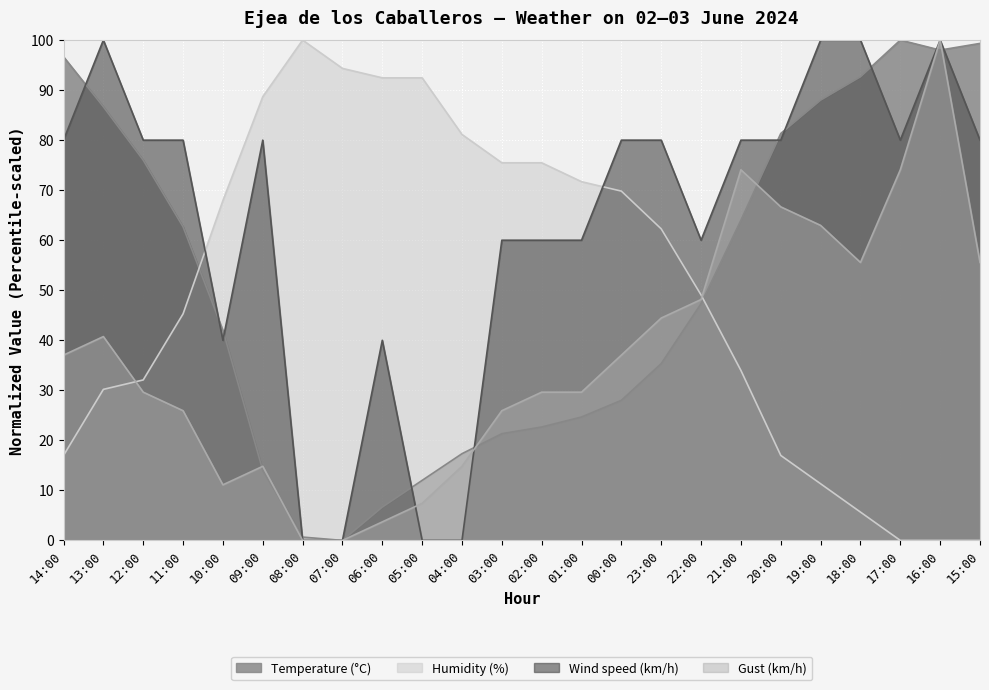

Which series has the largest range (max minus min)?

Temperature (°C)